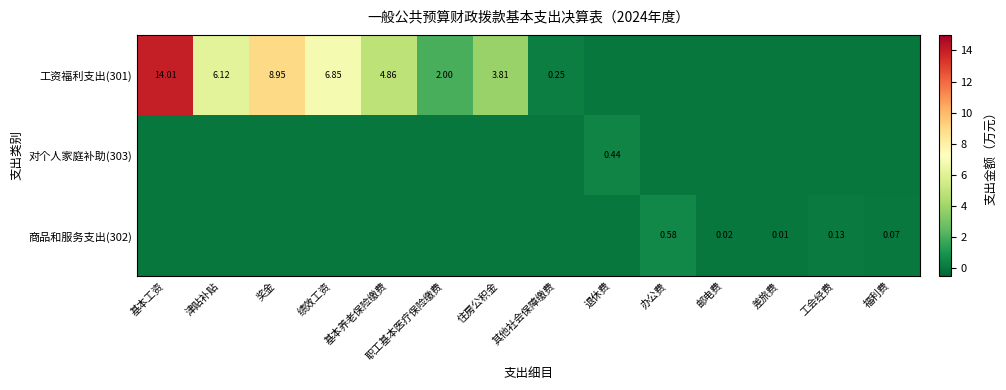

What is the difference between the maximum and second lowest values in the 商品和服务支出(302) series?

0.6